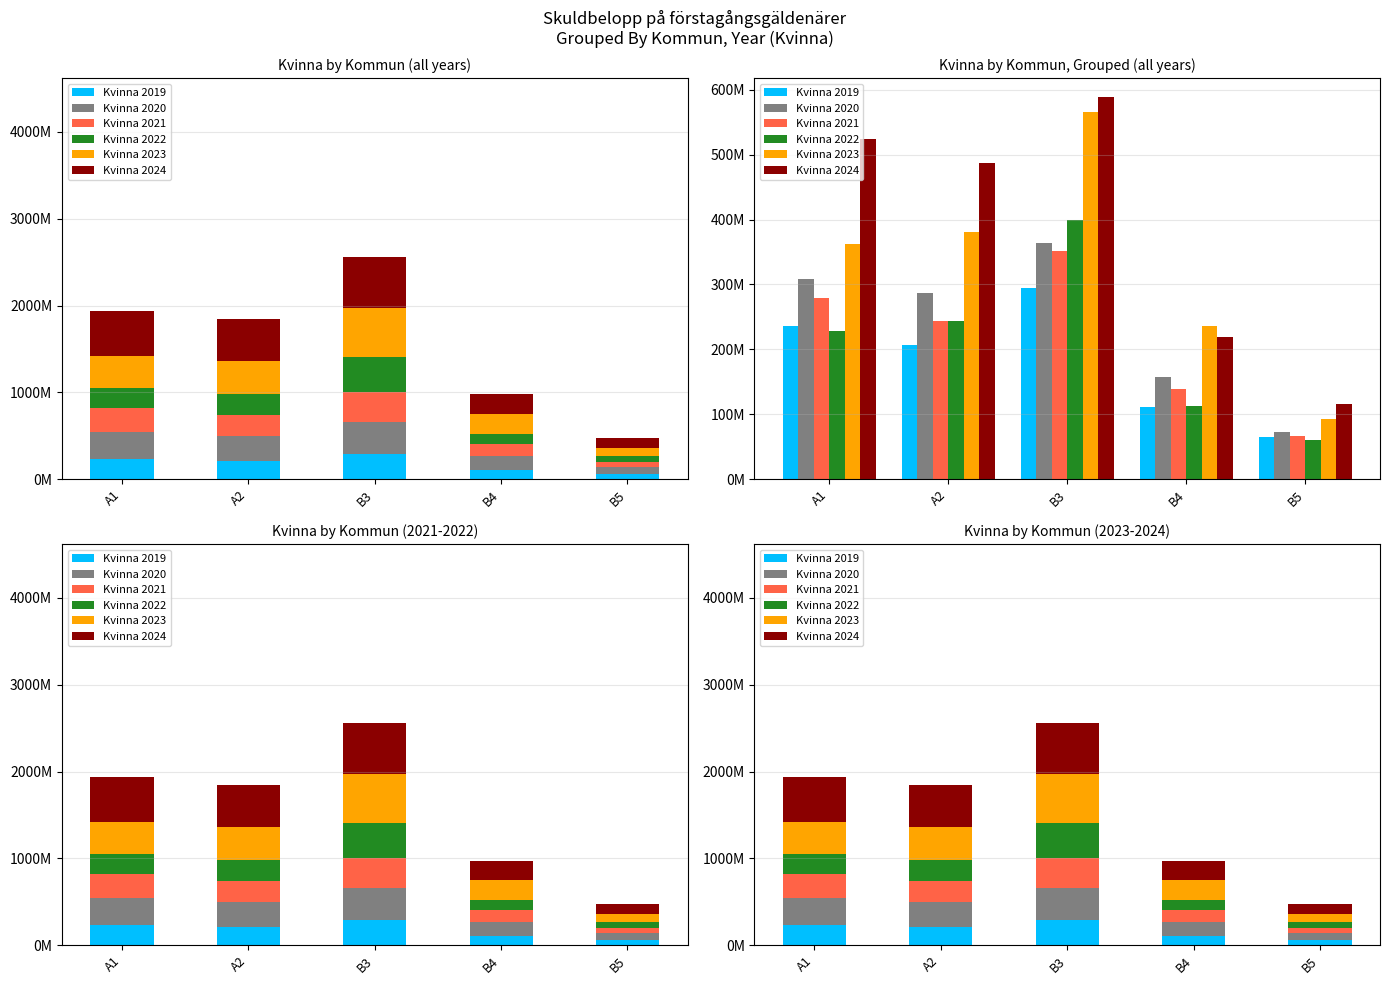

What is the maximum value for Kvinna 2019?

293865600